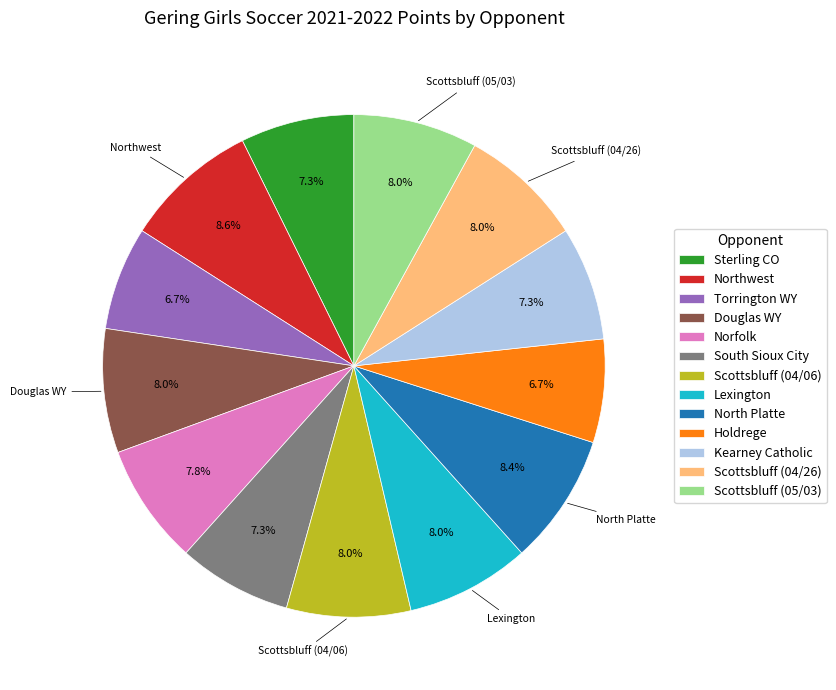

To the nearest percent, what is the difference between the largest and smallest slice percentages?

2%